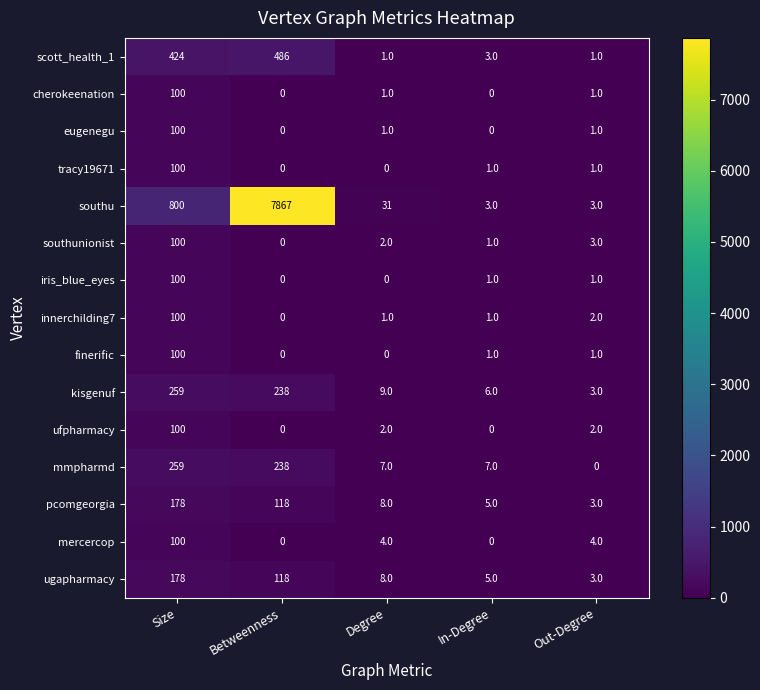

What is the difference between the highest and lowest values at Out-Degree?

4